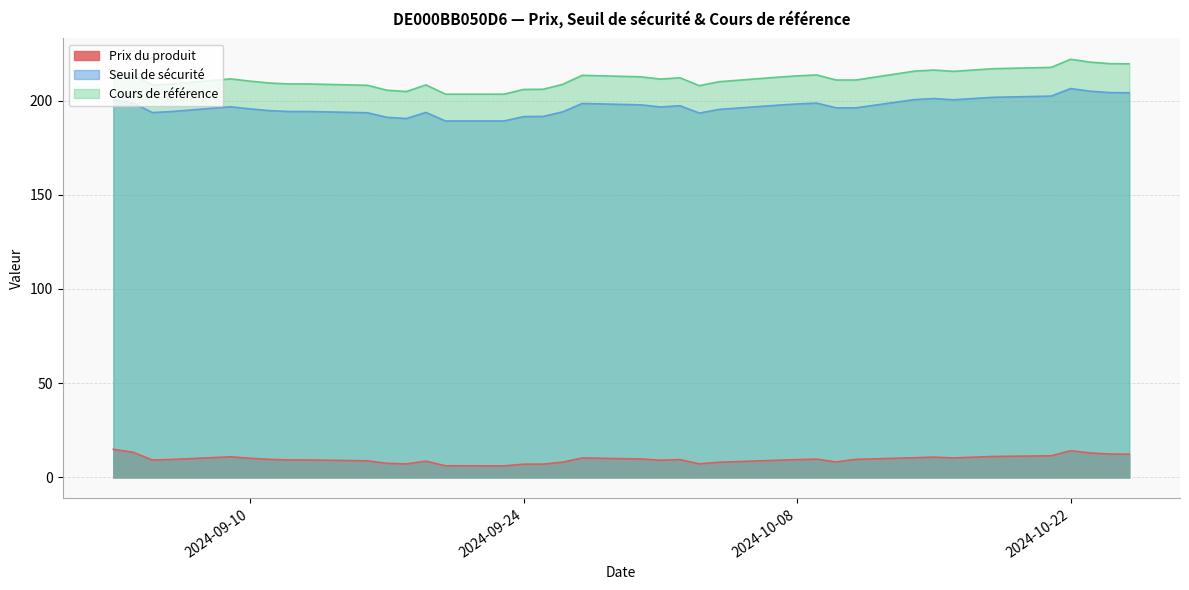

The Seuil de sécurité series shows 194.0 at 2024-09-26. True or false?

True